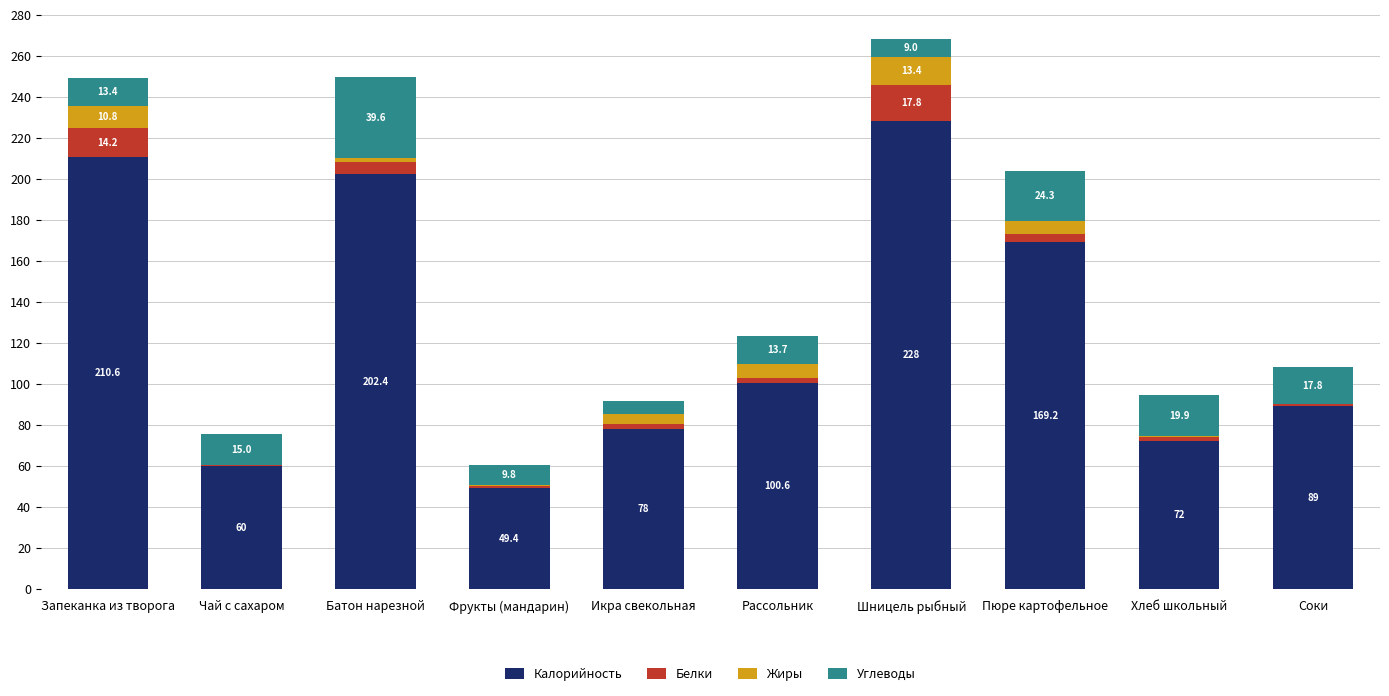

Are the bars grouped side by side (vs. stacked)?

No